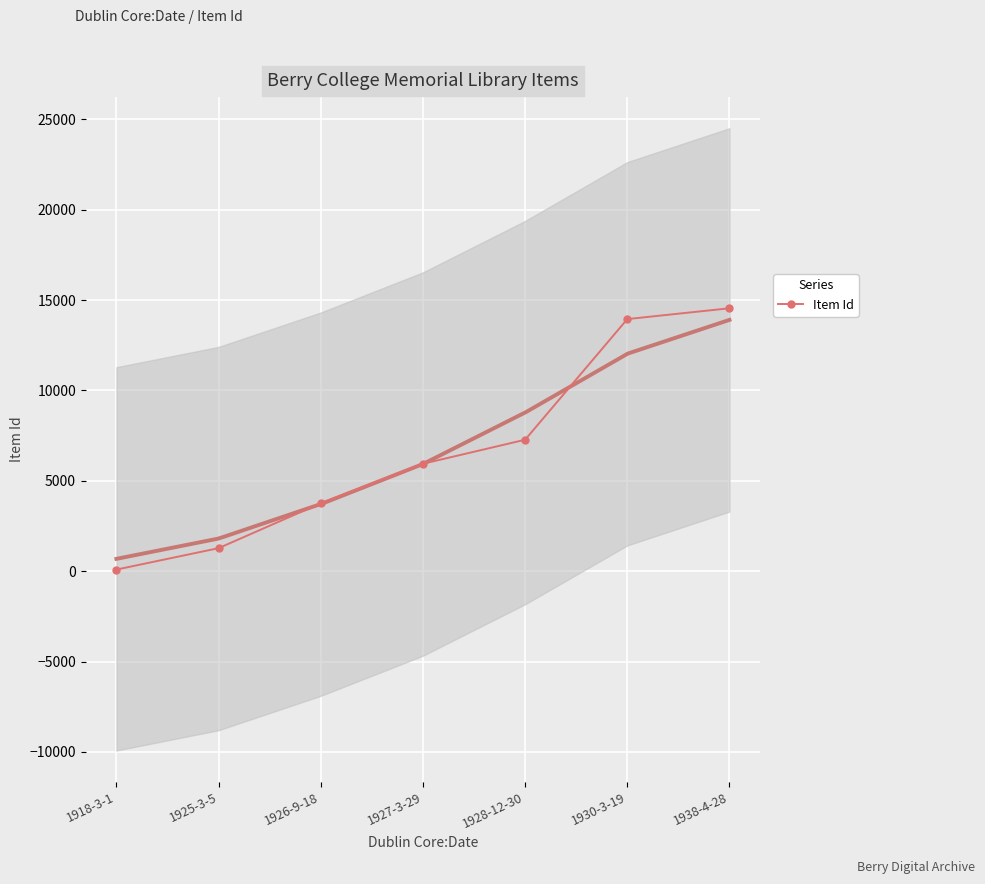

Count the number of data series in this chart.

1